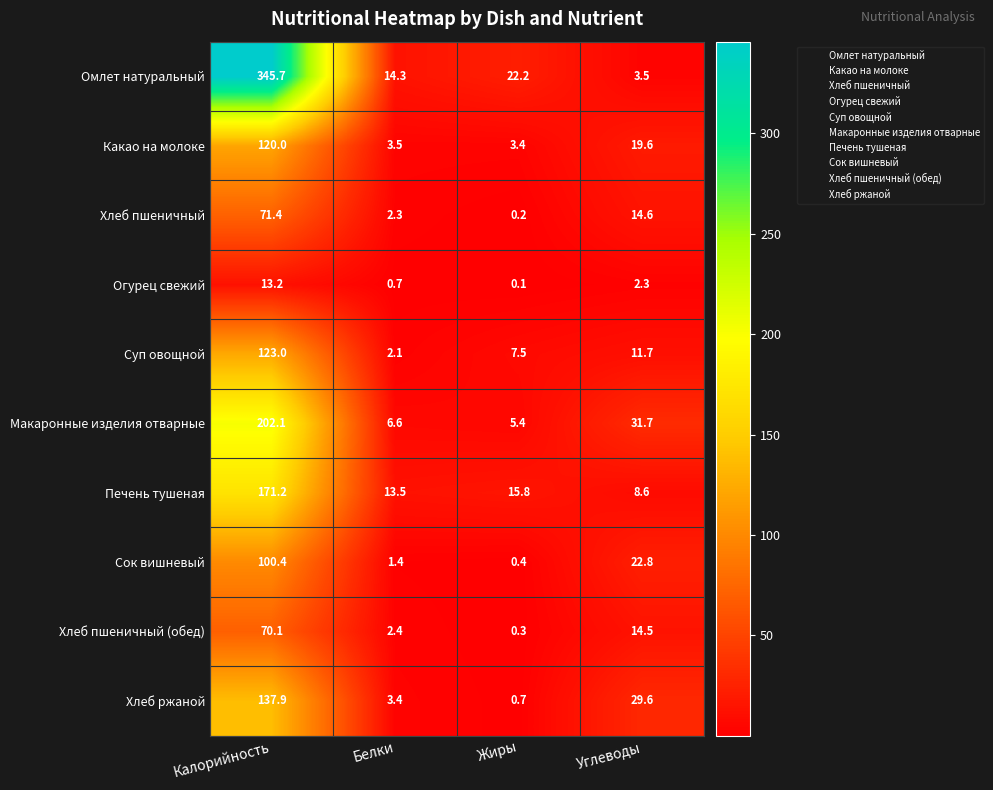

At which category is the sum across all series the highest?

Калорийность